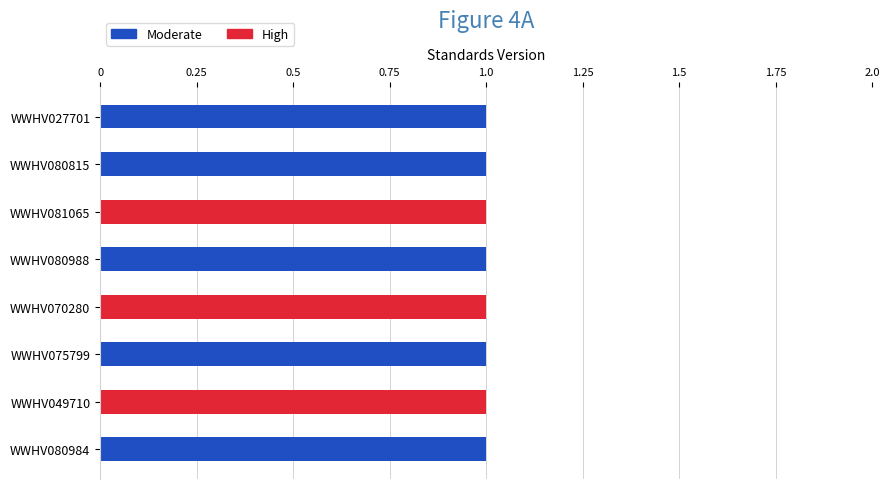

Is it true that Moderate equals 0 at WWHV075799?

False